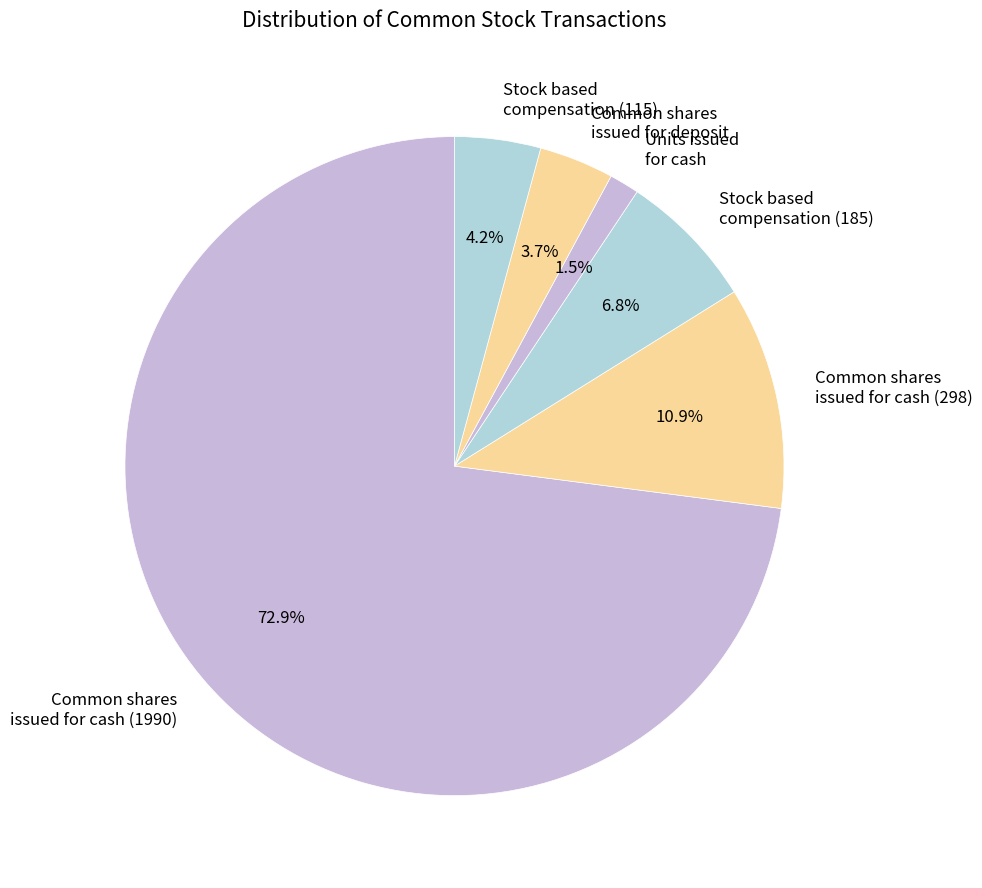

Which has a higher value, Common shares issued for cash (298) or Stock based compensation (185)?

Common shares issued for cash (298)